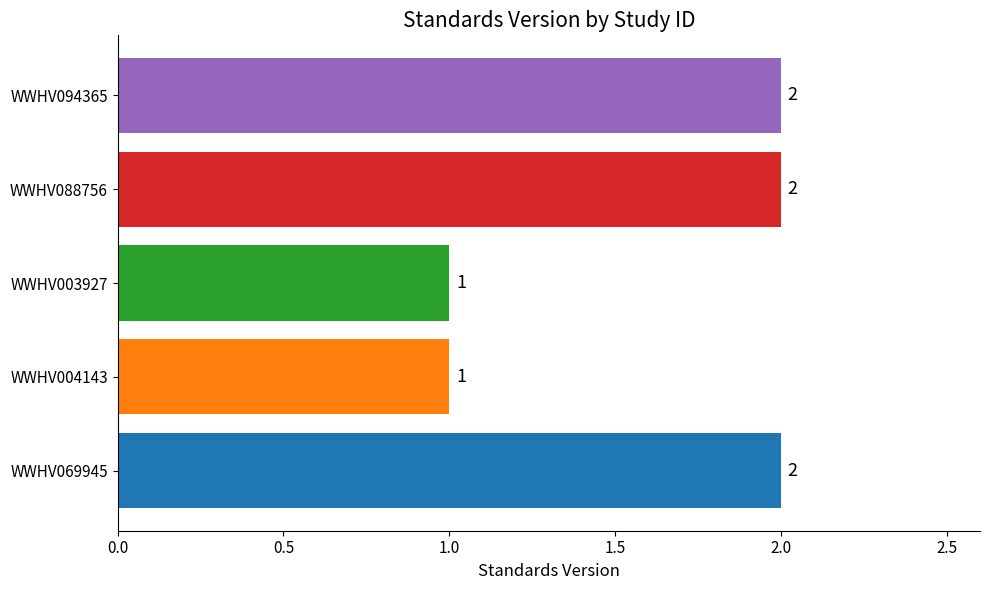

Is it true that the value at WWHV004143 is 1?

True